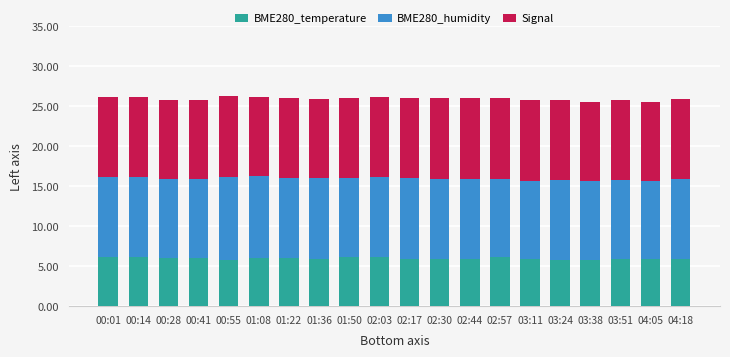

What is the total value across all series at 02:57?

26.0